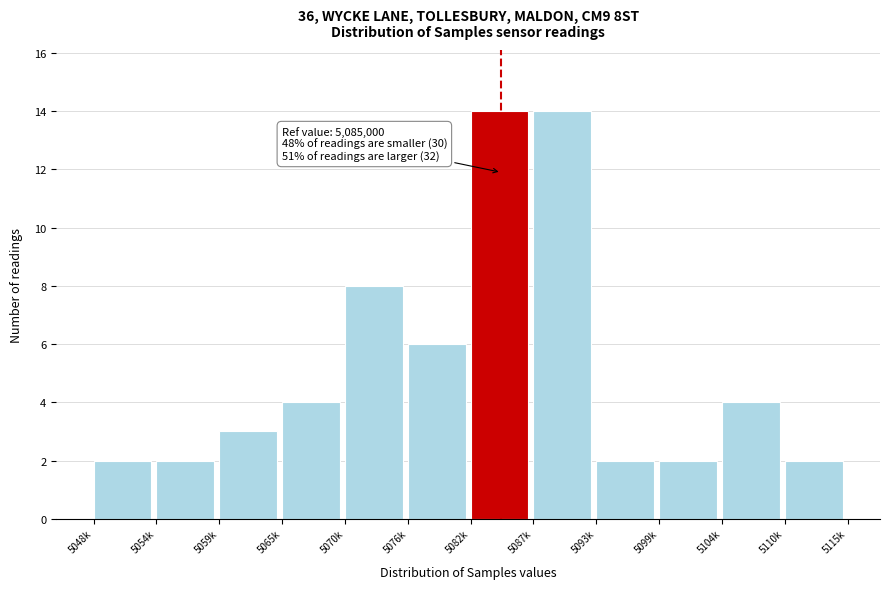

Reading left to right, what are all the values shown in this chart?

2	2	3	4	8	6	14	14	2	2	4	2